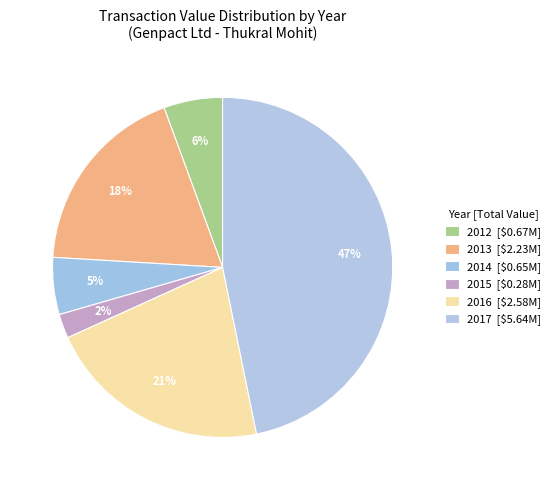

How many slices are in this pie chart?

6